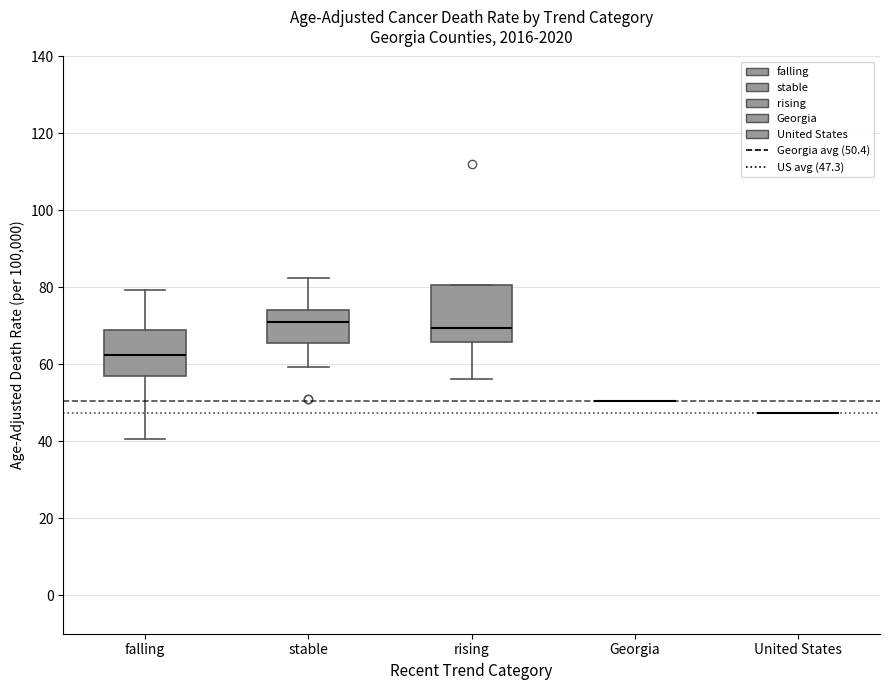

Reading left to right, read every box against the y-axis: the position of its median line, the range the box covers, and the ends of its whiskers. The values are not printed on the chart, so give them approximately, as read against the axis.

falling: median 62, box 56 to 68, whiskers 40 to 80
stable: median 70, box 66 to 74, whiskers 60 to 82
rising: median 70, box 66 to 80, whiskers 56 to 80
Georgia: box collapsed to a line at 50, whiskers 50 to 50
United States: box collapsed to a line at 48, whiskers 48 to 48